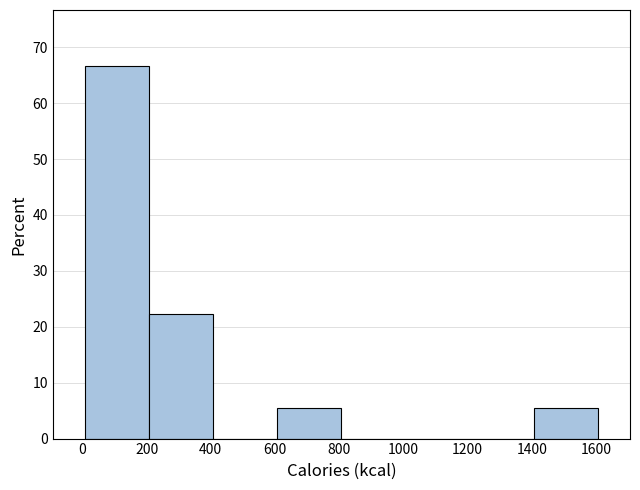

Over which range of the x-axis is the bar tallest?

0 to 200